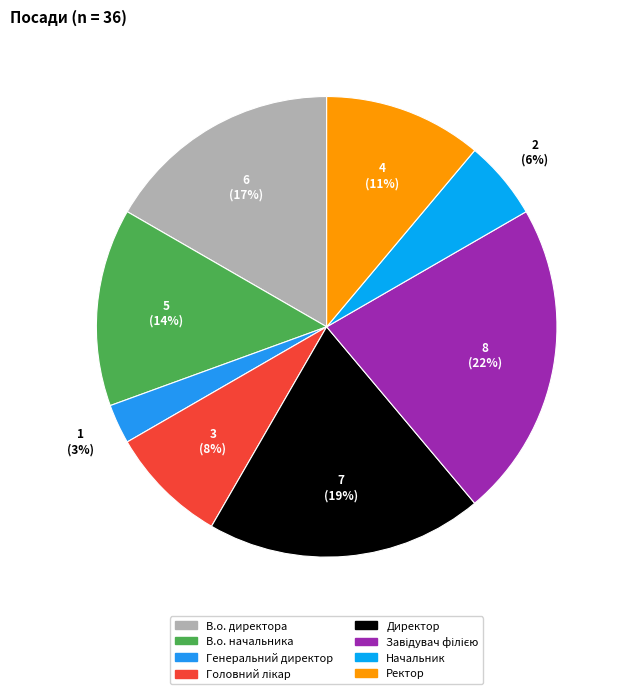

Is there a majority slice in this chart?

No